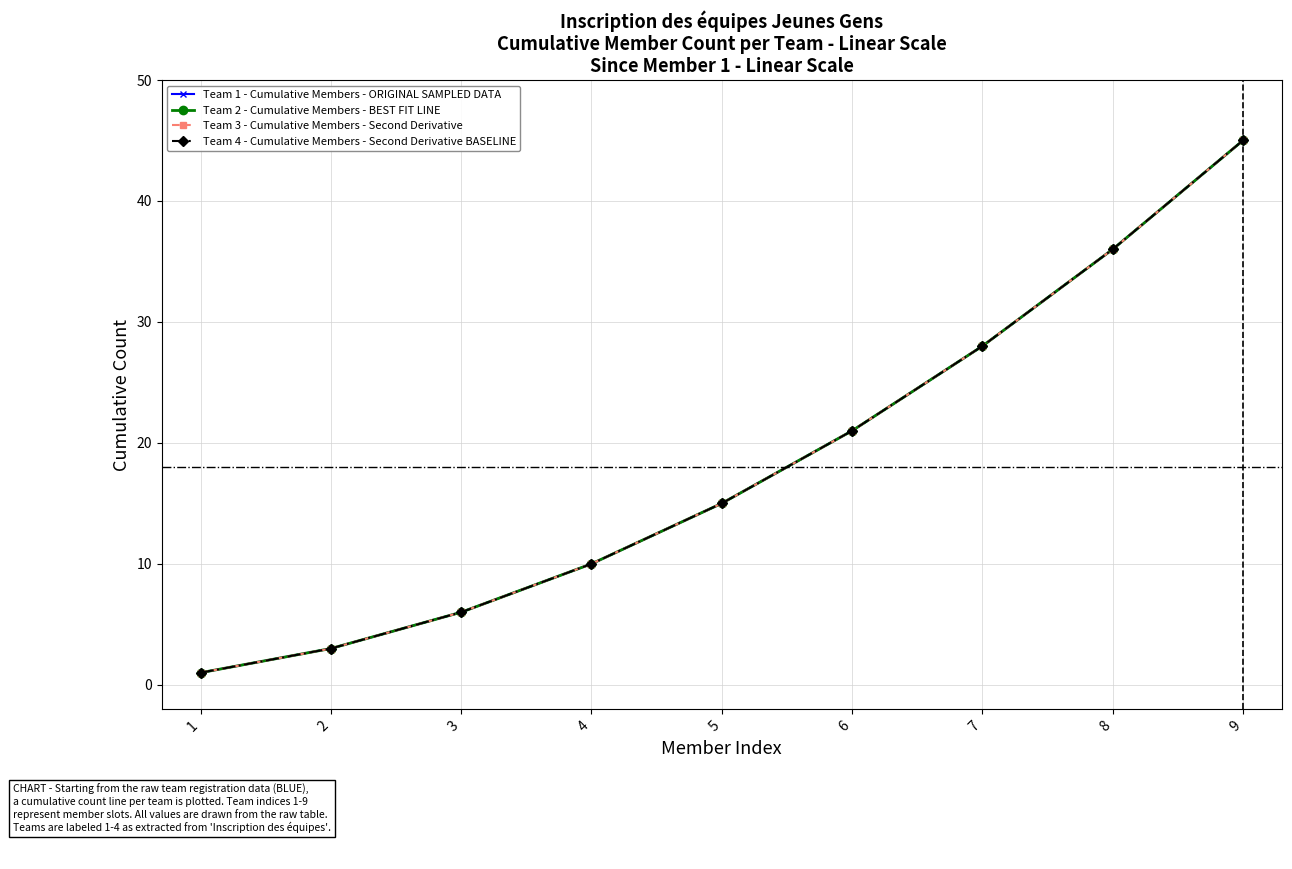

How many lines are shown in the chart?

4